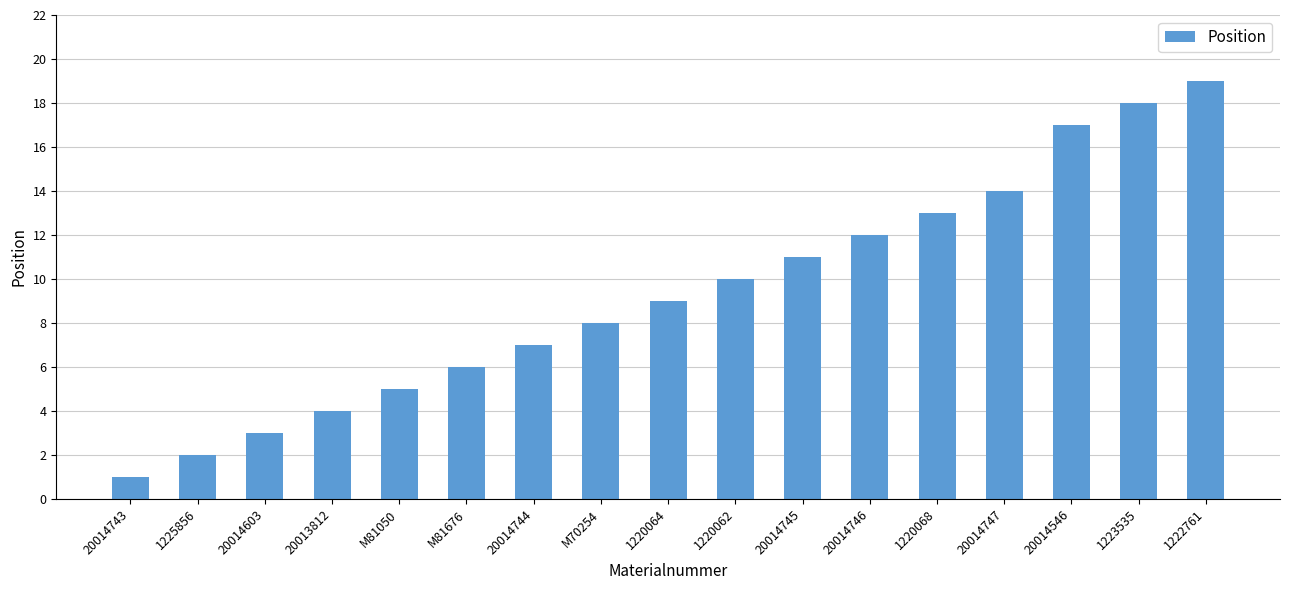

What is the difference between the maximum and minimum values?

18